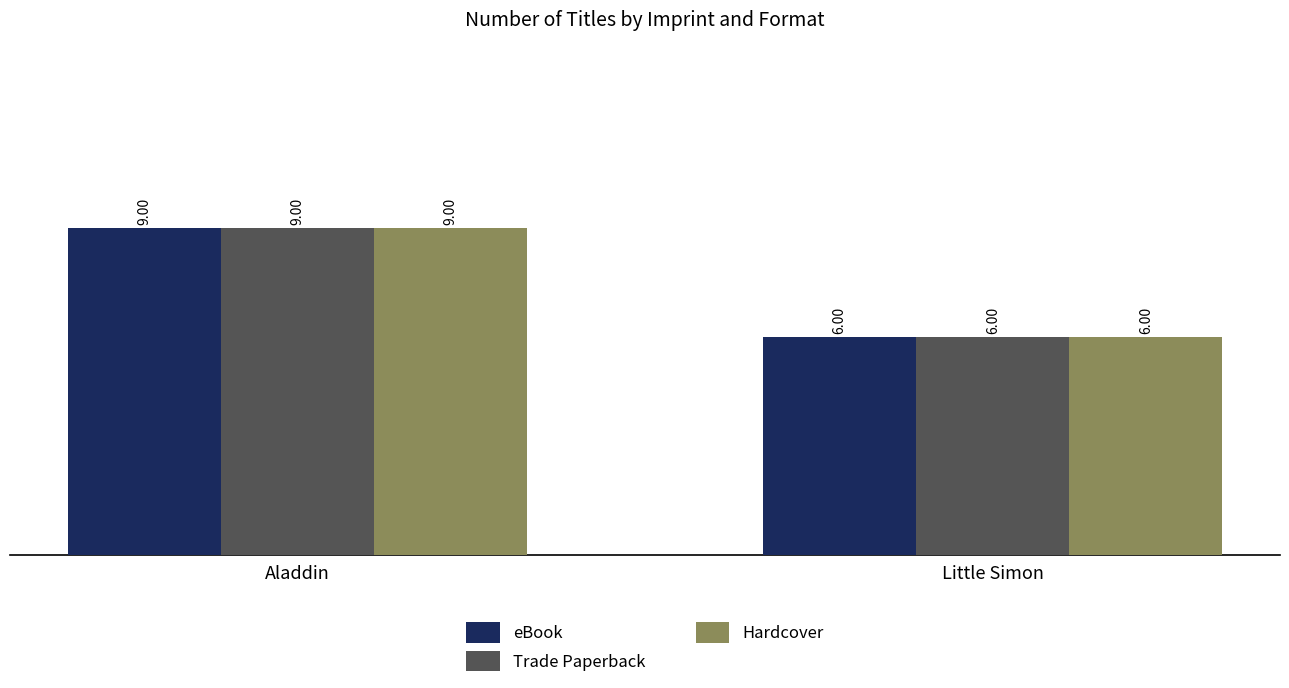

Reading left to right, what are all the values shown in this chart?

eBook: 9	6
Trade Paperback: 9	6
Hardcover: 9	6